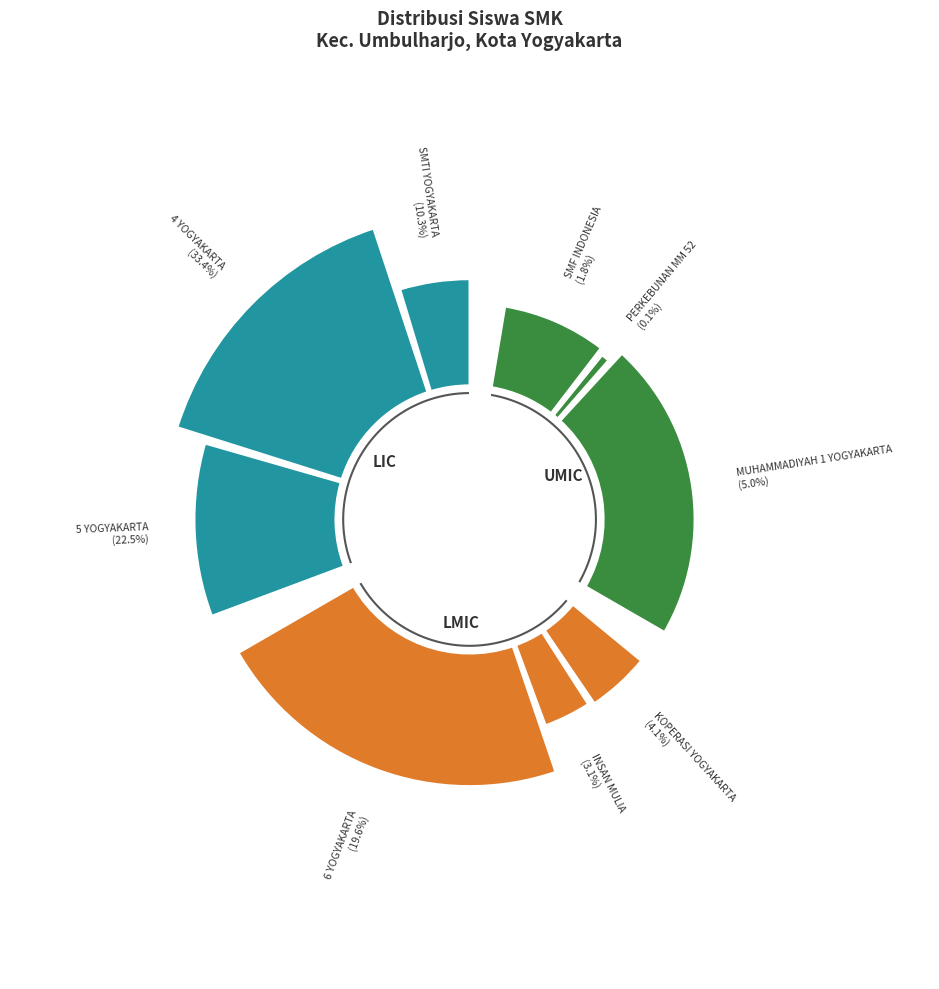

What percentage is NOT represented by SMK SMTI YOGYAKARTA?

89.7%